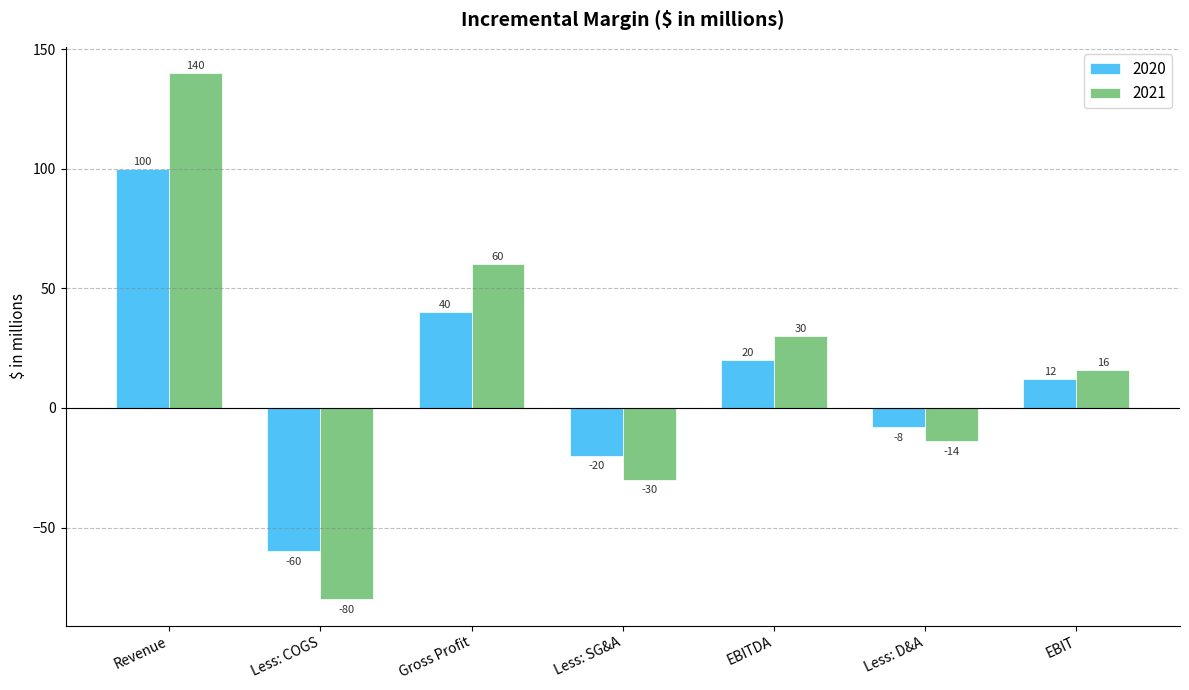

What are all the series names shown in the legend?

2020, 2021